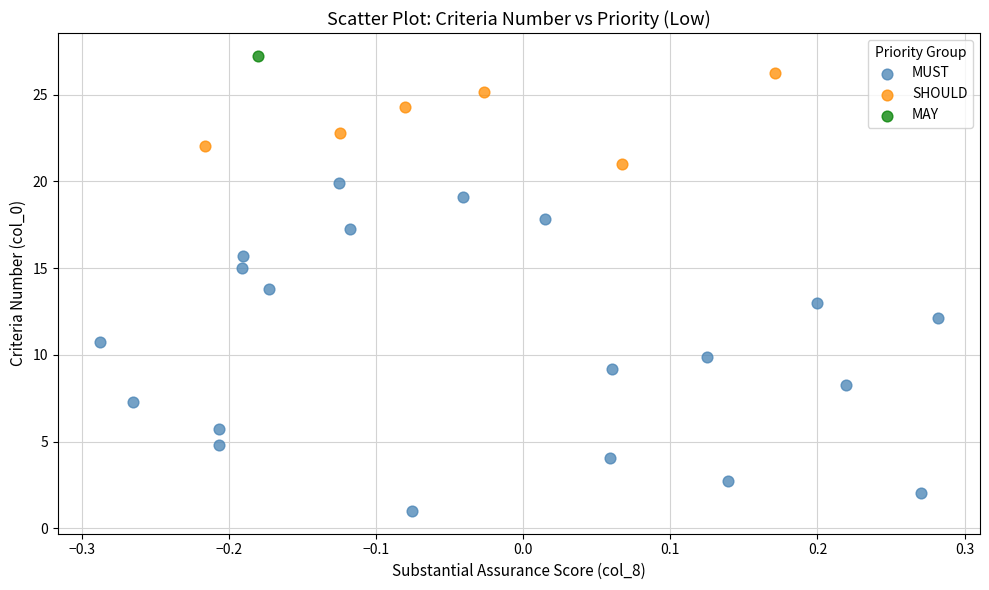

What are all the series names shown in the legend?

MUST, SHOULD, MAY